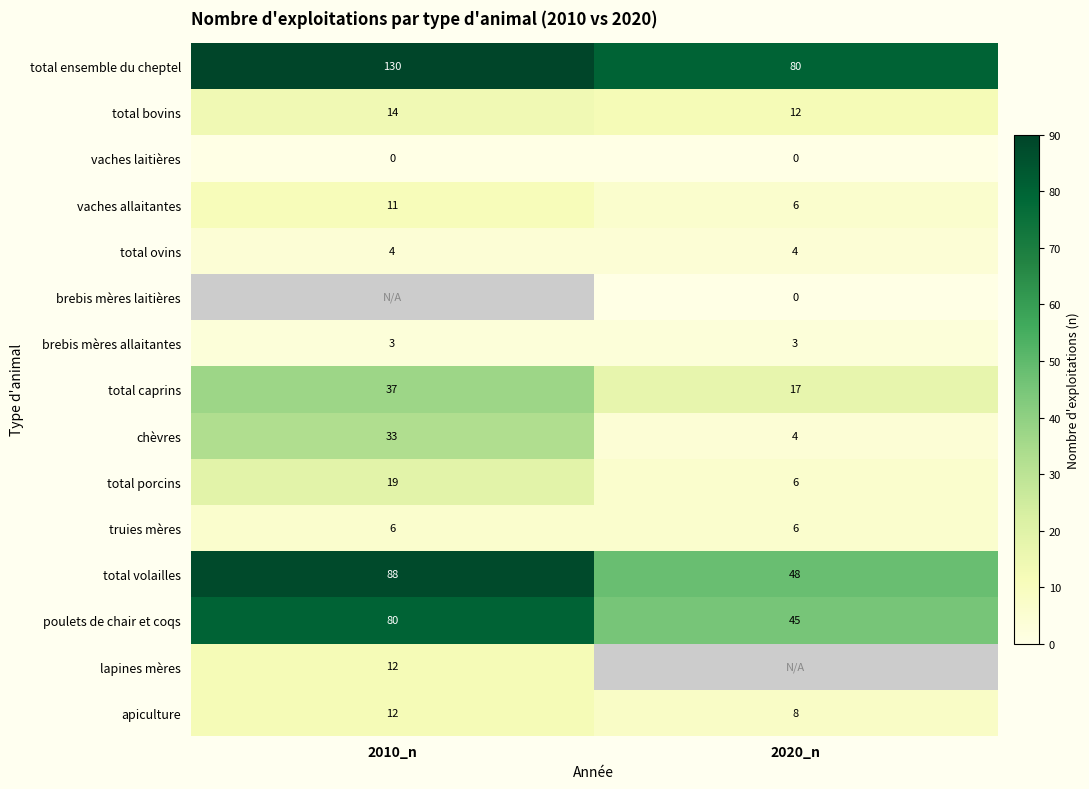

What is the approximate value of vaches allaitantes at 2020_n?

6